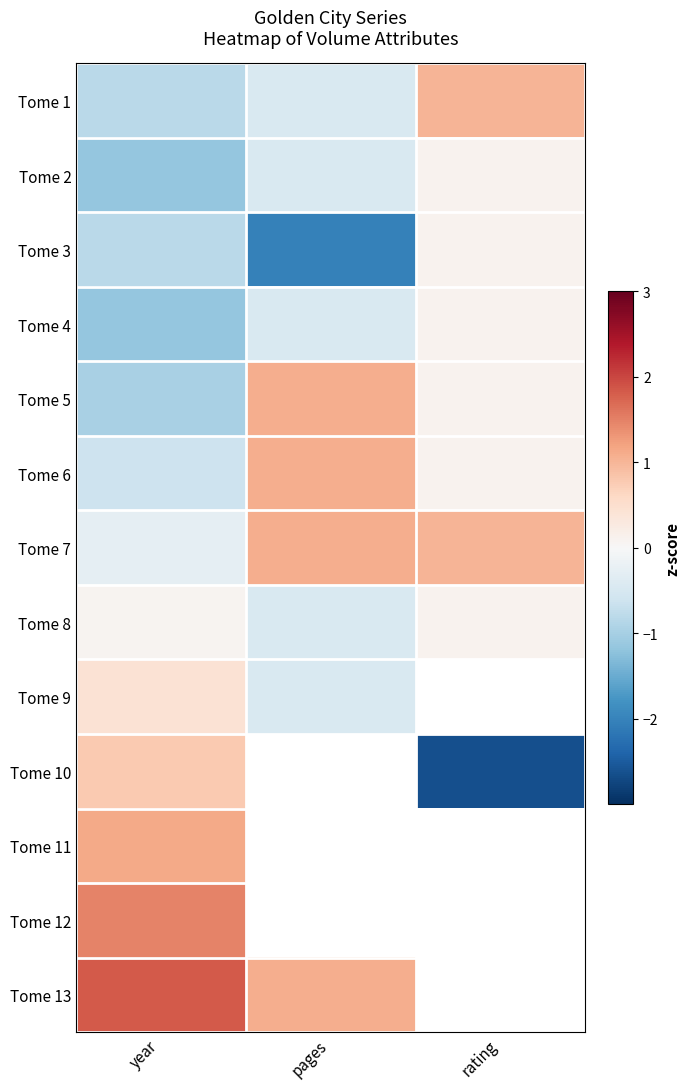

What value does the Tome 2 series have at year?

-1.1